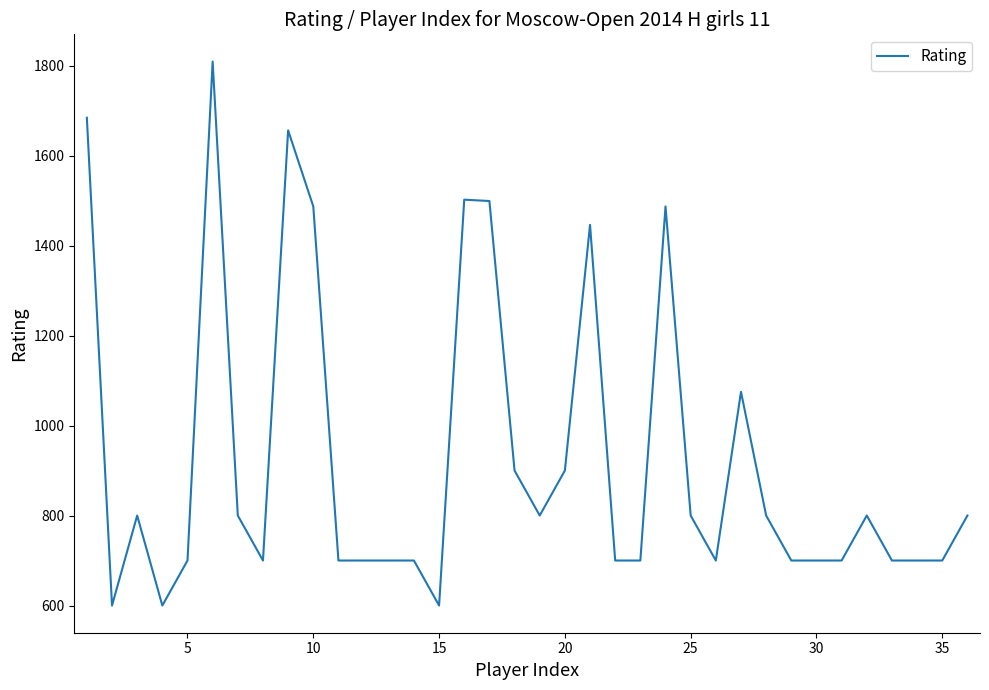

What is the maximum value shown in the chart?

1809